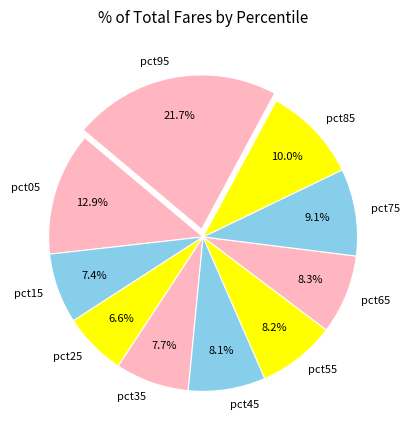

Which category has the biggest portion of the pie?

pct95